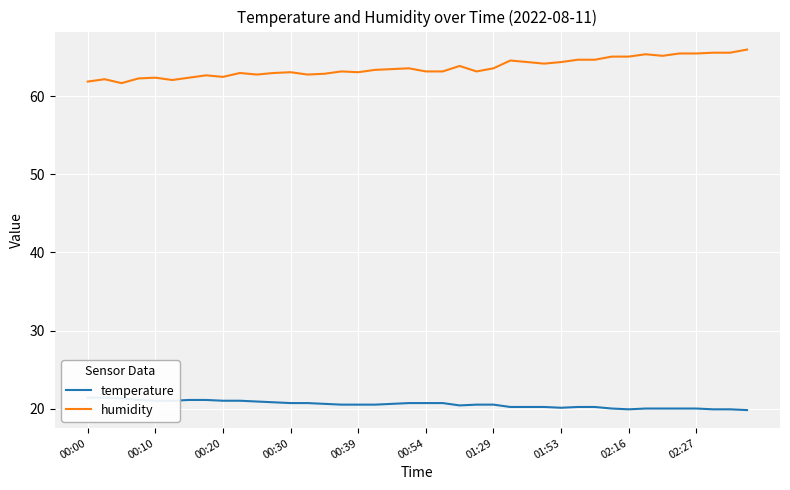

What is the minimum value for humidity?

61.7